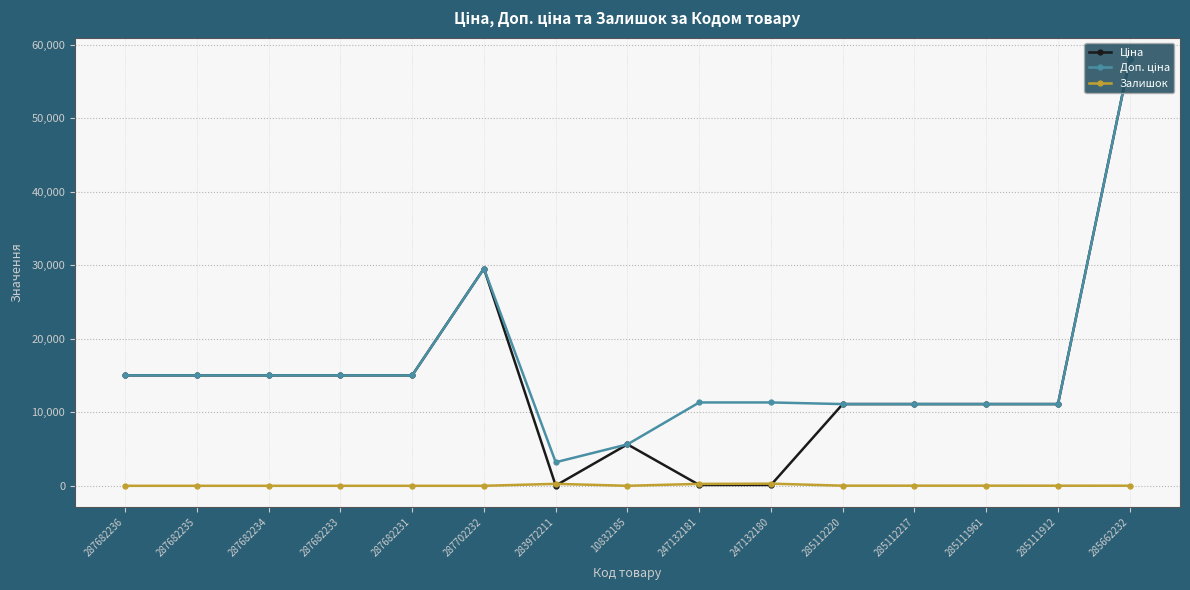

What is the difference between the maximum and minimum values in the Залишок series?

290.0